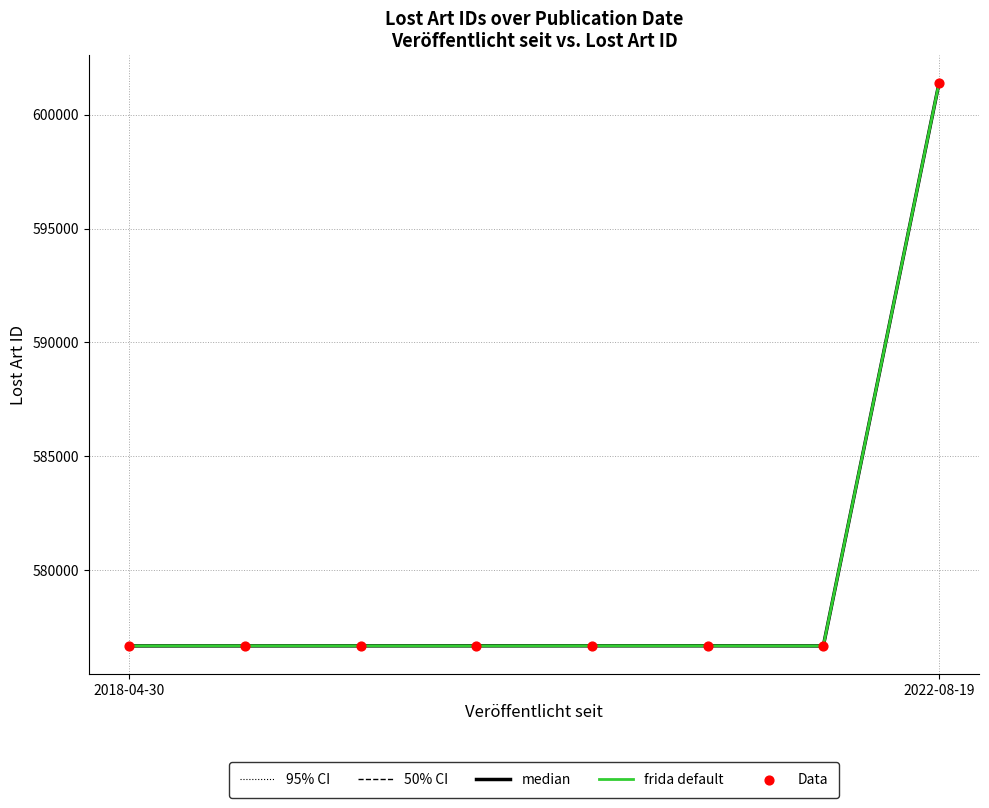

Which series has the widest spread of Y values?

50% CI